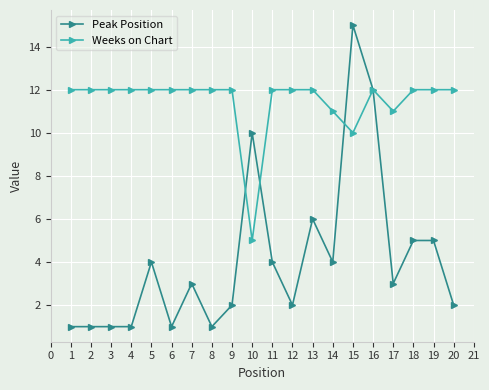

What is the highest value of the Peak Position series?

15